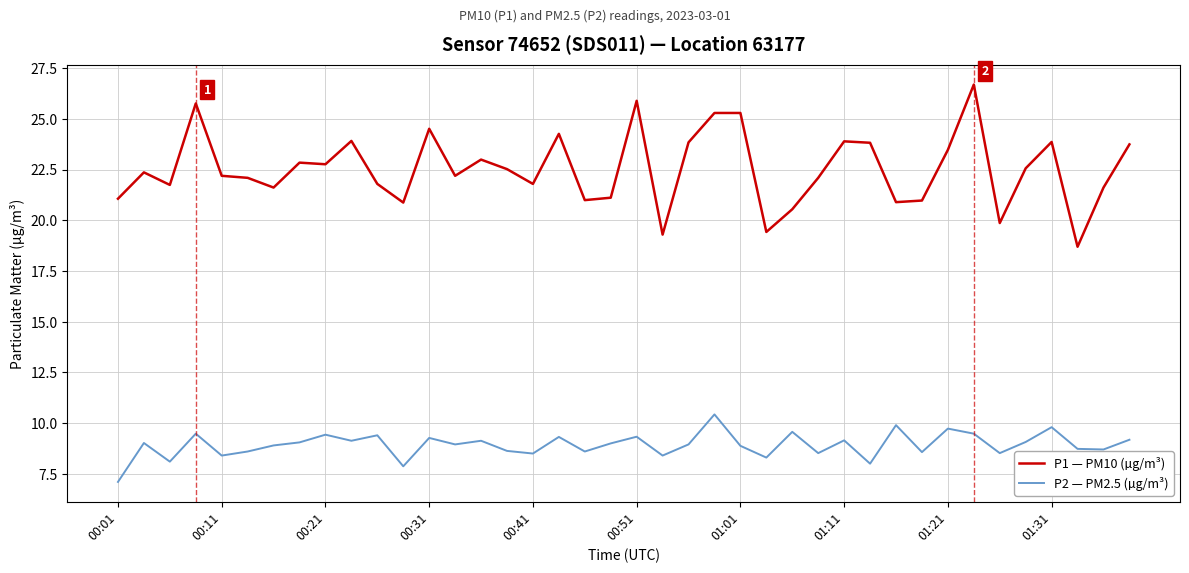

In P2 — PM2.5 (µg/m³), how many points are lower than both neighbors (excluding endpoints)?

14